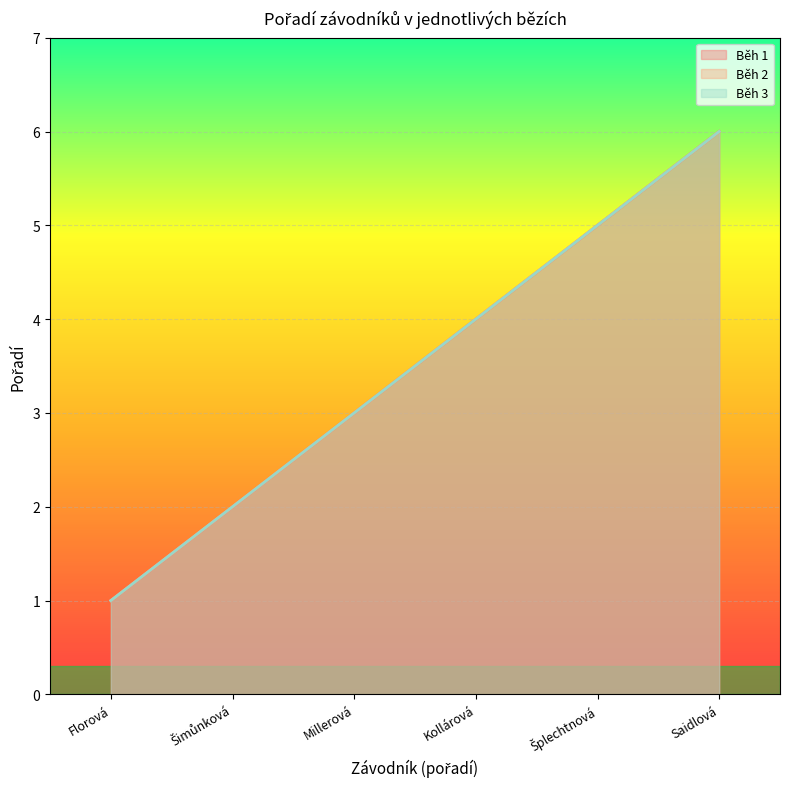

How many lines are shown in the chart?

3